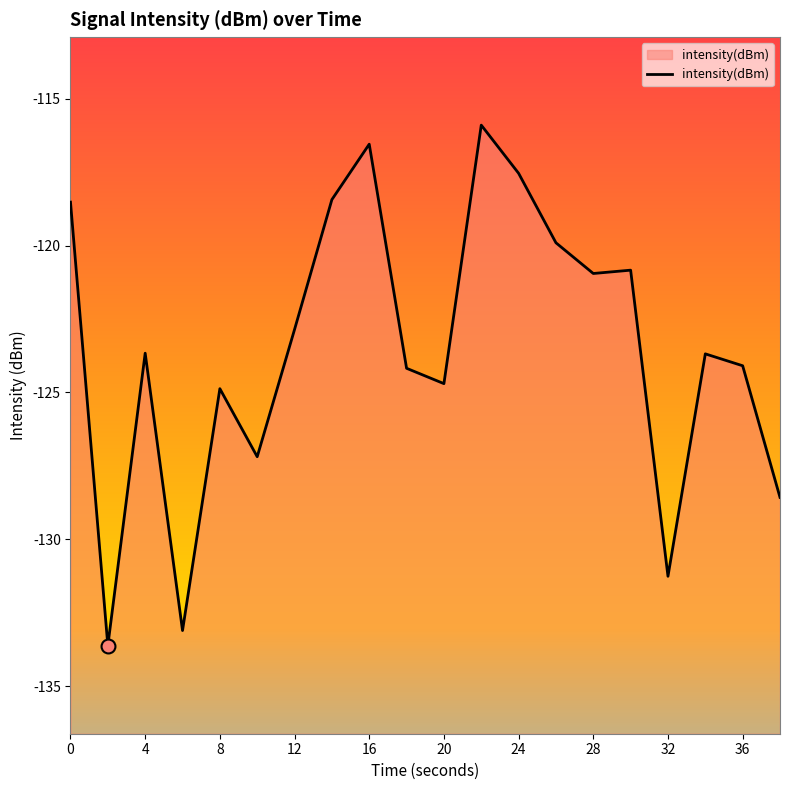

How many interior local peaks (higher than both neighbors) does the data have?

6